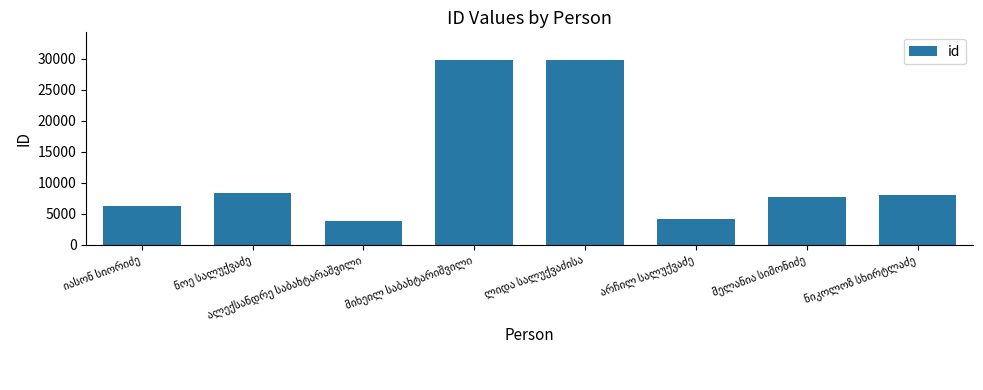

What is the greatest value displayed?

29773